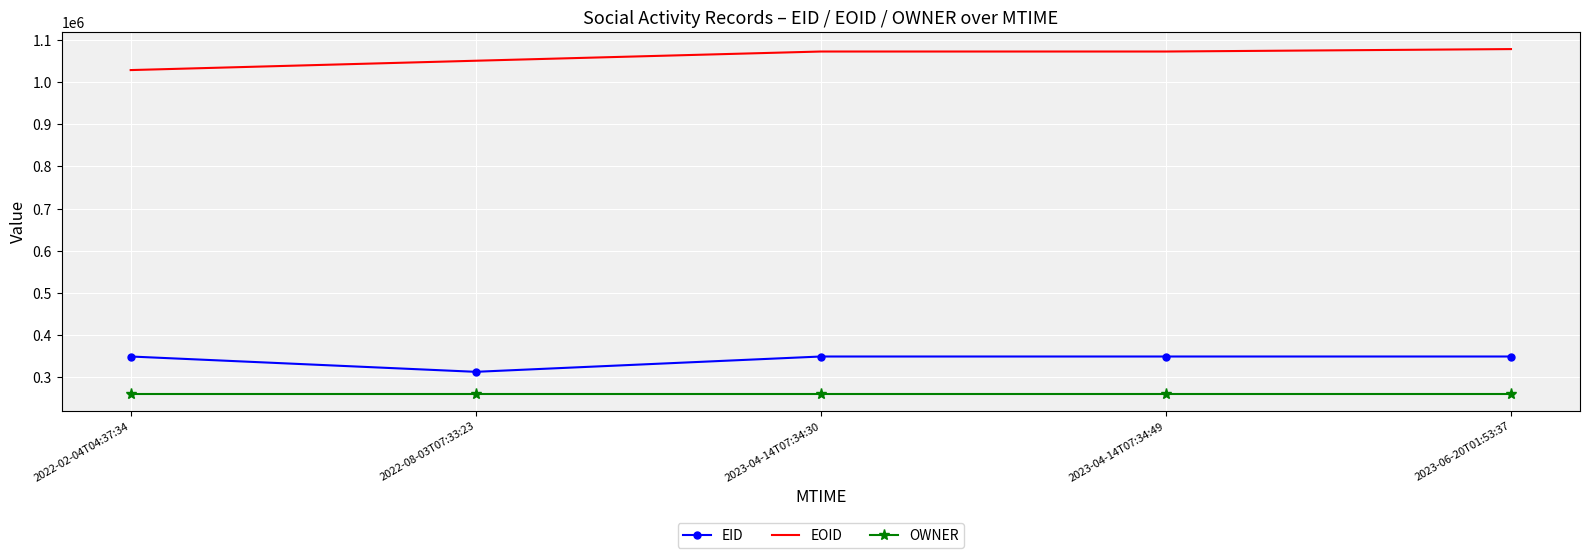

Rank the series by their maximum value, from highest to lowest.

EOID, EID, OWNER